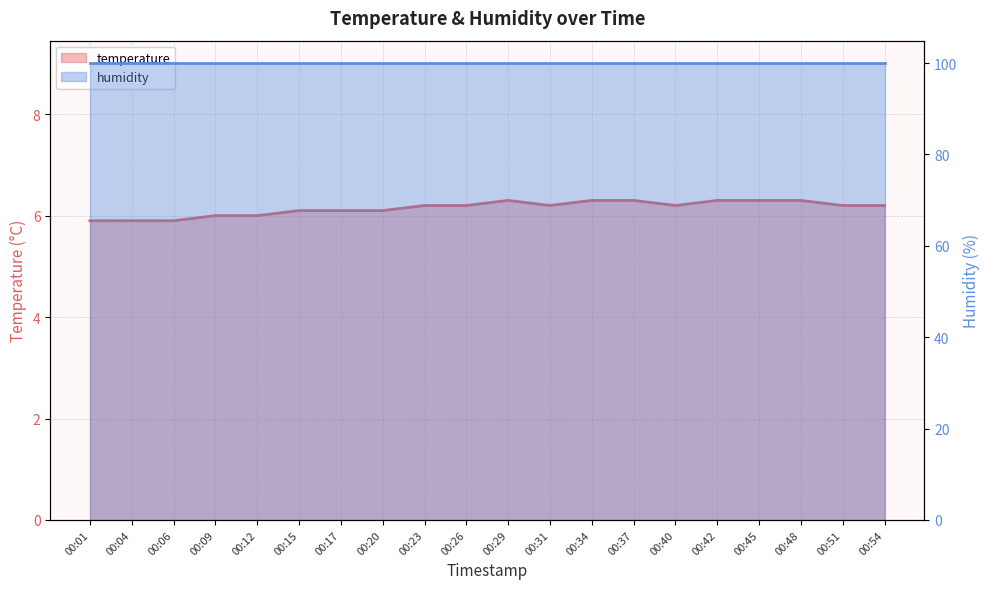

How many data points does each series have?

20